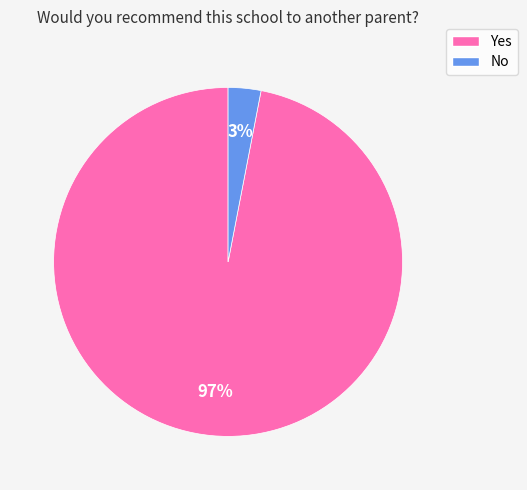

How many slices are in this pie chart?

2